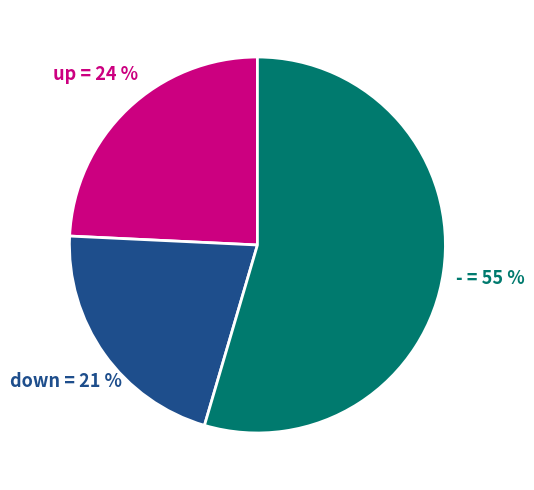

Does any single category account for the majority?

Yes